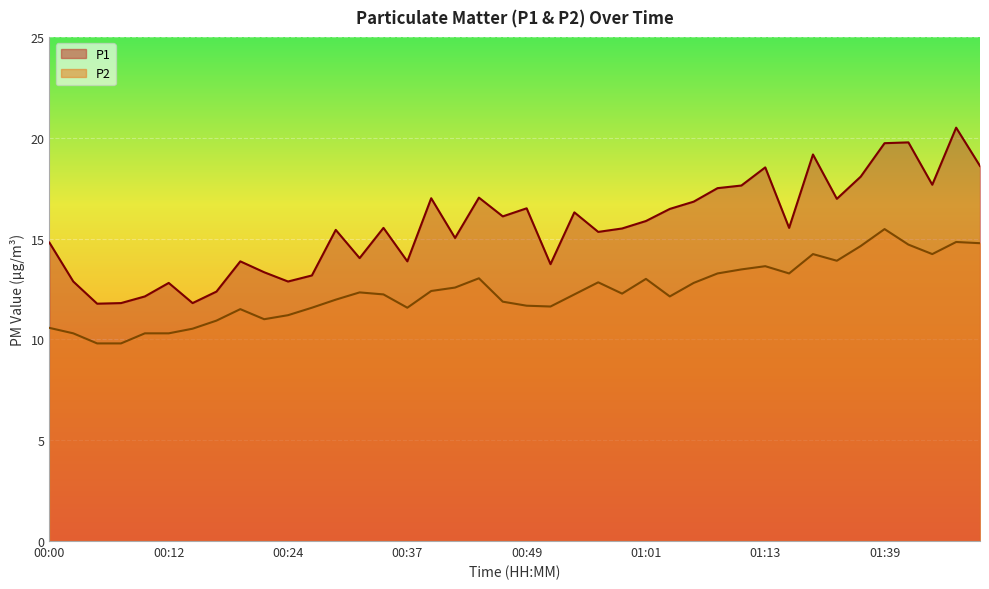

What is the average value of the P2 series?

12.4